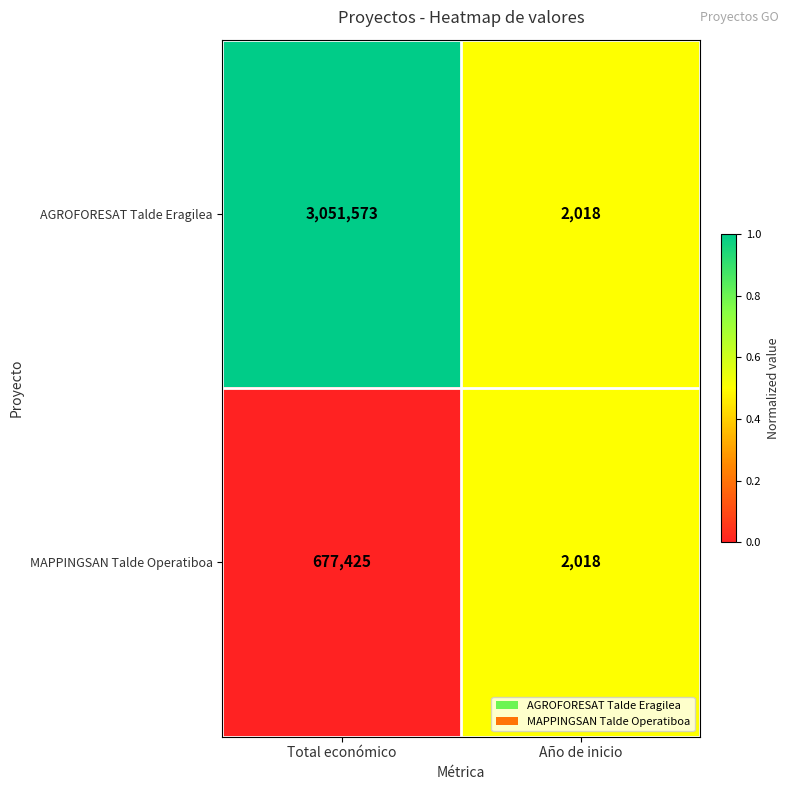

Reading right to left, extract all data points from this chart.

AGROFORESAT Talde Eragilea: 2018	3051573
MAPPINGSAN Talde Operatiboa: 2018	677425